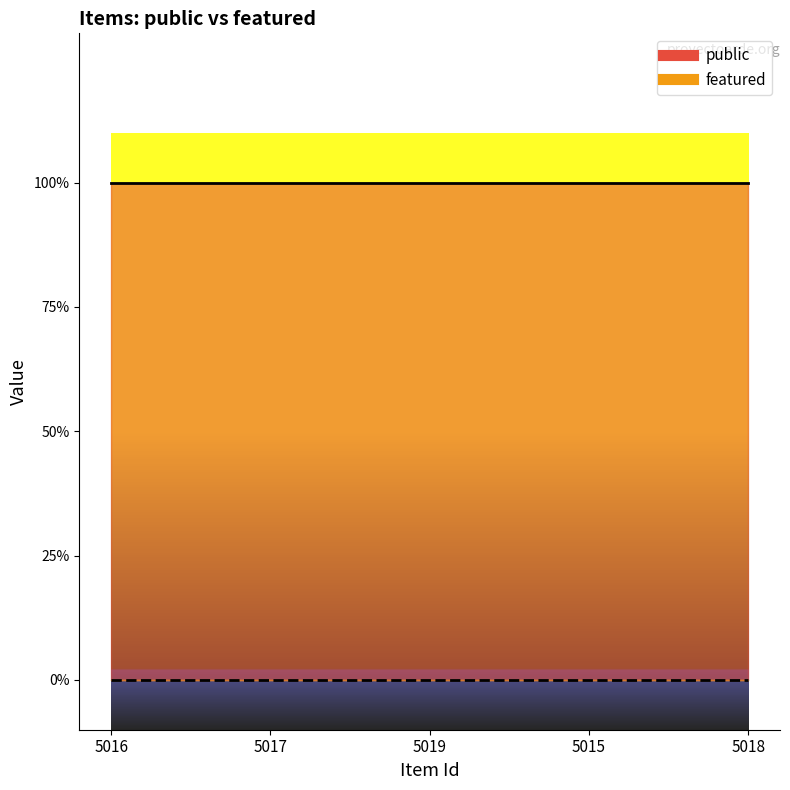

Reading left to right, extract all data points from this chart.

public: 5016=1	5017=1	5019=1	5015=1	5018=1
featured: 5016=0	5017=0	5019=0	5015=0	5018=0